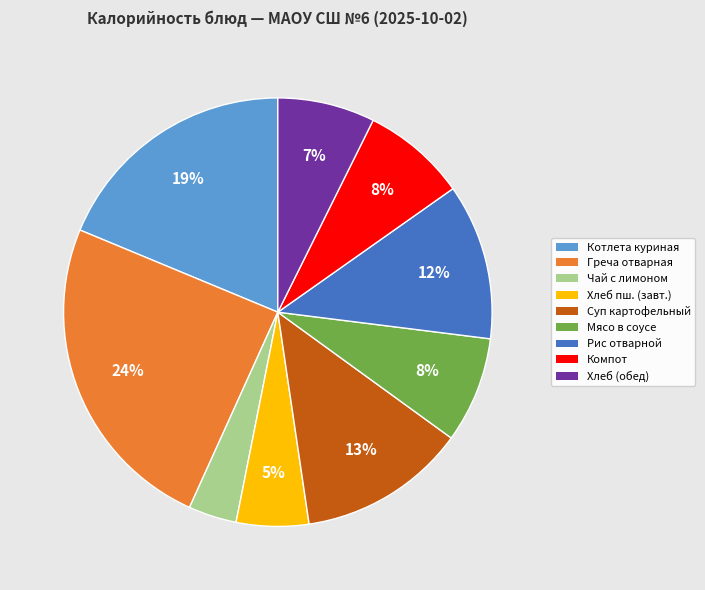

To the nearest percent, what is the average slice percentage?

11%